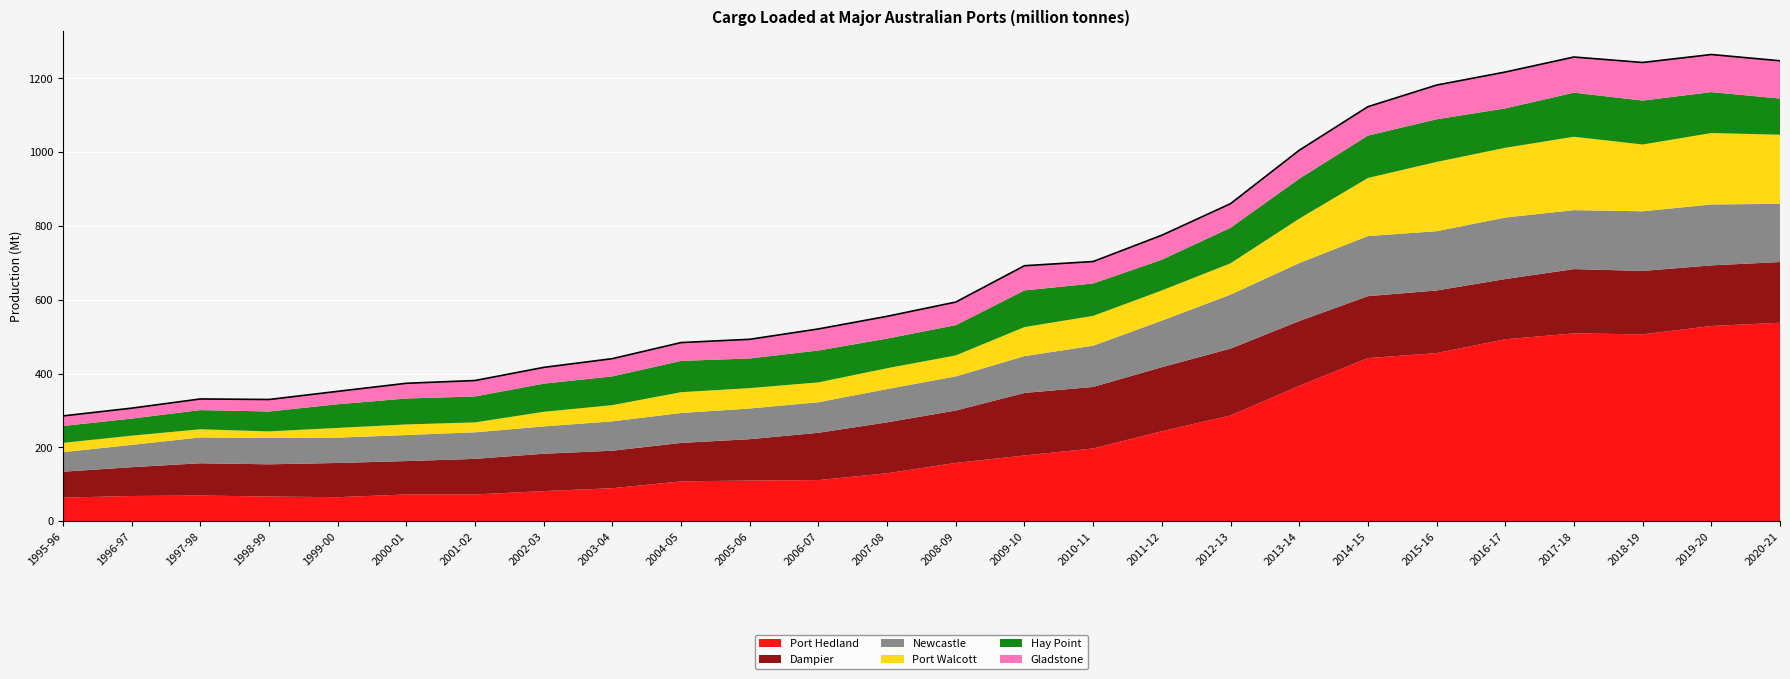

Reading left to right, transcribe all the data shown in this chart.

Port Hedland: 1995-96=63.9	1996-97=68.3	1997-98=69.5	1998-99=66.9	1999-00=65.0	2000-01=72.5	2001-02=72.5	2002-03=81.6	2003-04=89.4	2004-05=107.9	2005-06=110.2	2006-07=111.4	2007-08=129.9	2008-09=158.0	2009-10=178.1	2010-11=197.2	2011-12=243.8	2012-13=286.5	2013-14=366.6	2014-15=442.0	2015-16=455.6	2016-17=493.1	2017-18=508.9	2018-19=506.3	2019-20=529.1	2020-21=537.8
Dampier: 1995-96=70.2	1996-97=78.0	1997-98=87.5	1998-99=87.2	1999-00=92.7	2000-01=90.4	2001-02=96.4	2002-03=101.2	2003-04=101.6	2004-05=104.2	2005-06=112.1	2006-07=128.2	2007-08=137.9	2008-09=141.9	2009-10=169.4	2010-11=166.6	2011-12=173.6	2012-13=181.2	2013-14=175.7	2014-15=167.8	2015-16=169.6	2016-17=163.1	2017-18=174.3	2018-19=171.8	2019-20=164.1	2020-21=164.5
Newcastle: 1995-96=53.0	1996-97=60.4	1997-98=70.0	1998-99=71.3	1999-00=68.6	2000-01=70.6	2001-02=72.0	2002-03=74.0	2003-04=79.6	2004-05=81.1	2005-06=83.1	2006-07=82.8	2007-08=90.3	2008-09=92.5	2009-10=99.8	2010-11=111.7	2011-12=126.2	2012-13=146.3	2013-14=157.1	2014-15=162.9	2015-16=160.7	2016-17=166.8	2017-18=159.7	2018-19=161.7	2019-20=165.1	2020-21=157.8
Port Walcott: 1995-96=25.1	1996-97=25.0	1997-98=22.2	1998-99=17.9	1999-00=26.4	2000-01=28.7	2001-02=27.0	2002-03=39.6	2003-04=43.9	2004-05=56.4	2005-06=55.2	2006-07=53.9	2007-08=56.4	2008-09=56.9	2009-10=78.7	2010-11=80.9	2011-12=81.8	2012-13=84.8	2013-14=120.3	2014-15=157.4	2015-16=187.7	2016-17=188.9	2017-18=198.9	2018-19=181.0	2019-20=193.5	2020-21=187.3
Hay Point: 1995-96=45.8	1996-97=46.3	1997-98=52.0	1998-99=53.9	1999-00=64.1	2000-01=70.3	2001-02=70.3	2002-03=76.3	2003-04=78.0	2004-05=84.8	2005-06=80.3	2006-07=86.4	2007-08=80.3	2008-09=82.0	2009-10=99.3	2010-11=87.8	2011-12=83.3	2012-13=96.4	2013-14=108.3	2014-15=114.9	2015-16=115.6	2016-17=106.8	2017-18=119.5	2018-19=119.1	2019-20=111.0	2020-21=98.0
Gladstone: 1995-96=27.3	1996-97=28.3	1997-98=30.2	1998-99=32.5	1999-00=35.0	2000-01=41.3	2001-02=43.2	2002-03=44.1	2003-04=48.0	2004-05=49.7	2005-06=52.0	2006-07=58.4	2007-08=60.4	2008-09=62.6	2009-10=67.0	2010-11=59.5	2011-12=66.4	2012-13=65.2	2013-14=77.1	2014-15=78.3	2015-16=92.7	2016-17=98.6	2017-18=96.6	2018-19=103.2	2019-20=101.9	2020-21=102.3